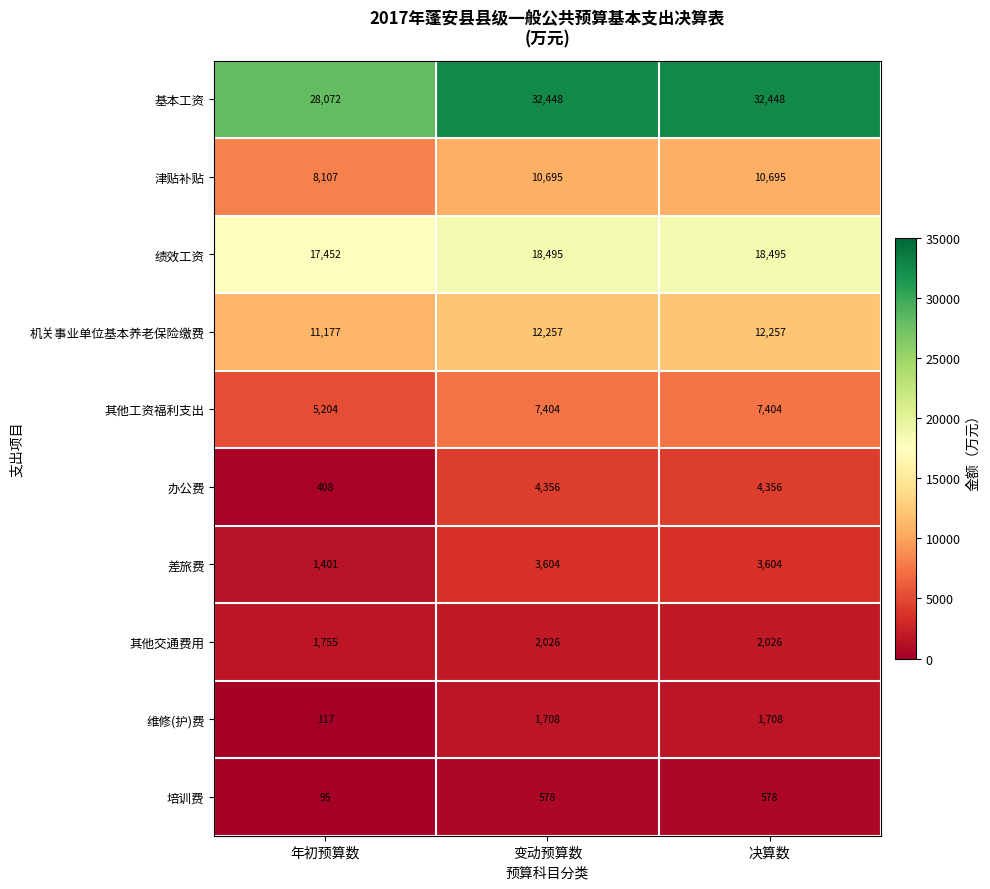

What is the sum of the 其他工资福利支出 values at 变动预算数 and 年初预算数?

12608